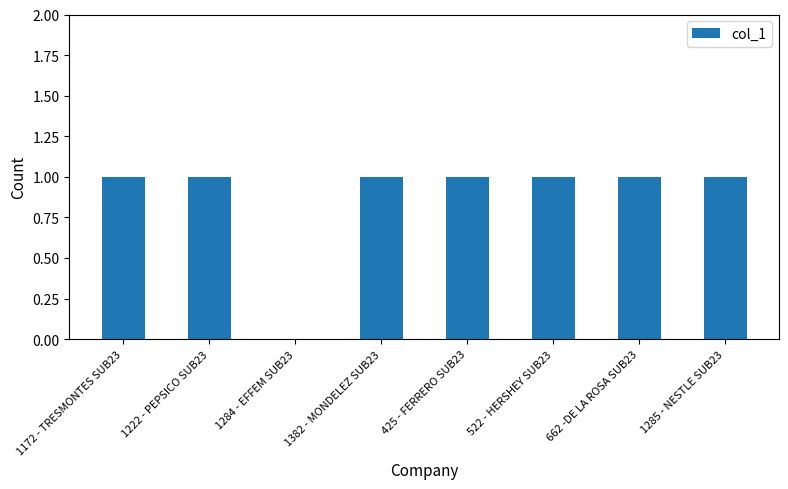

The value at 1172 - TRESMONTES SUB23 is 1. True or false?

True